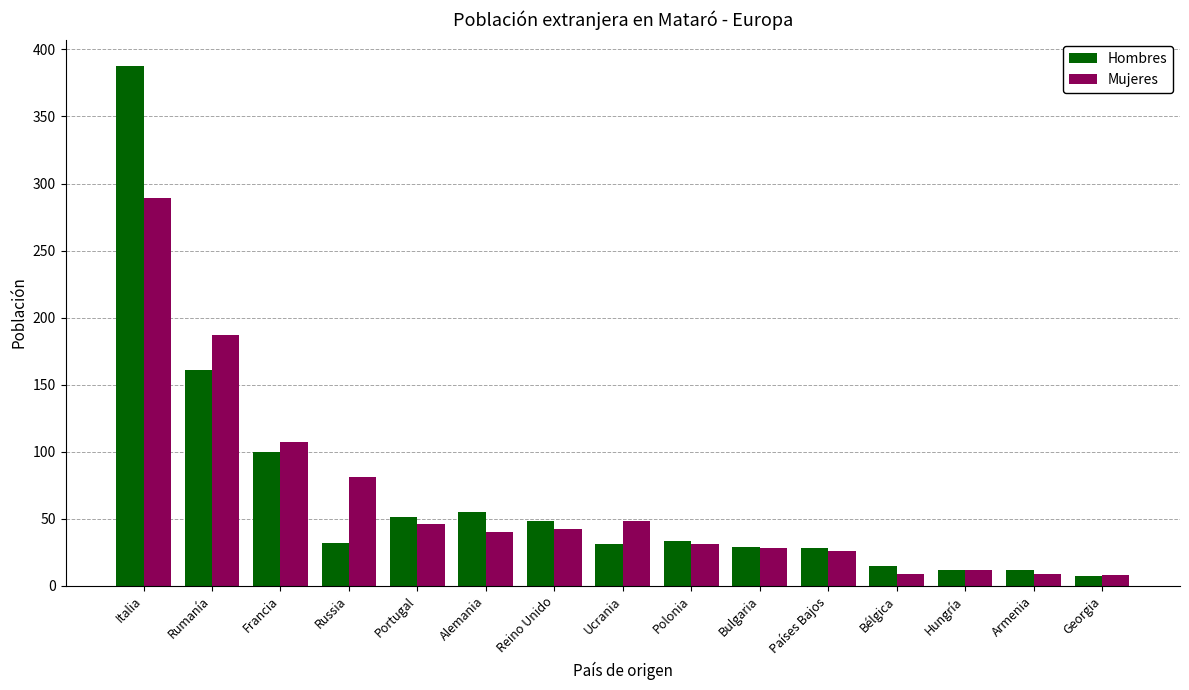

List the series in order of their peak value, lowest first.

Mujeres, Hombres